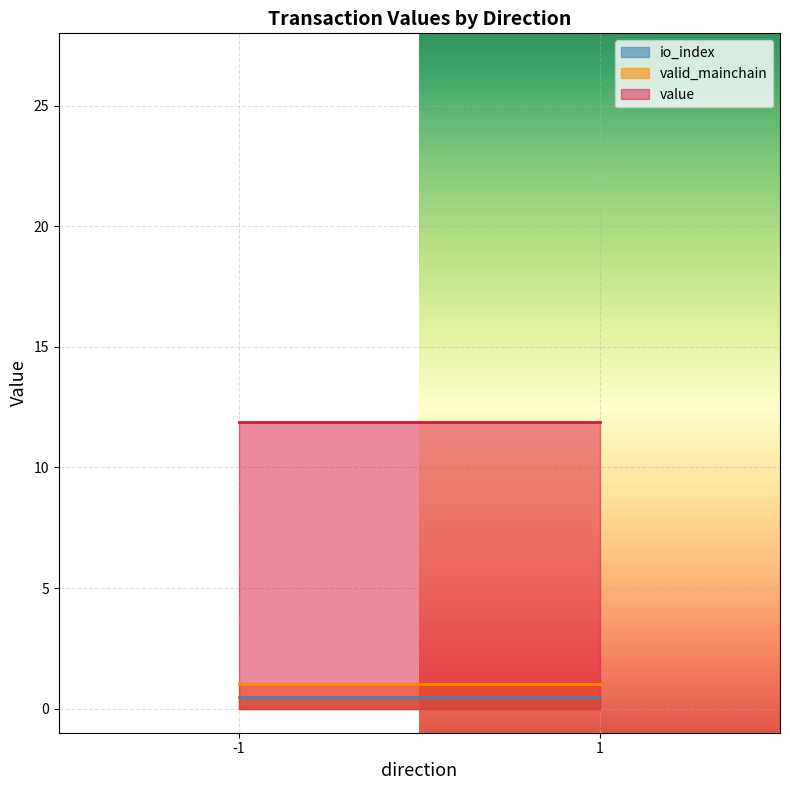

Between -1_0 and 1_1, which series saw the biggest shift?

value